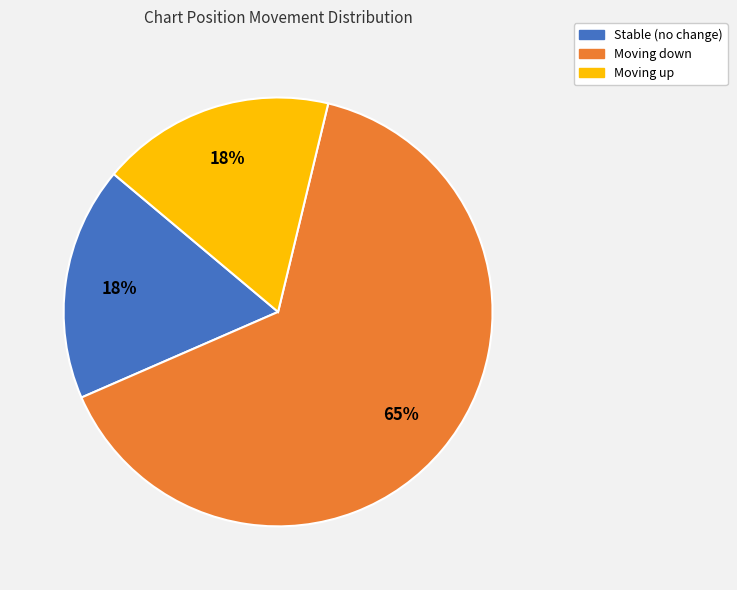

Combined, do Moving down and Stable (no change) account for over 50%?

Yes